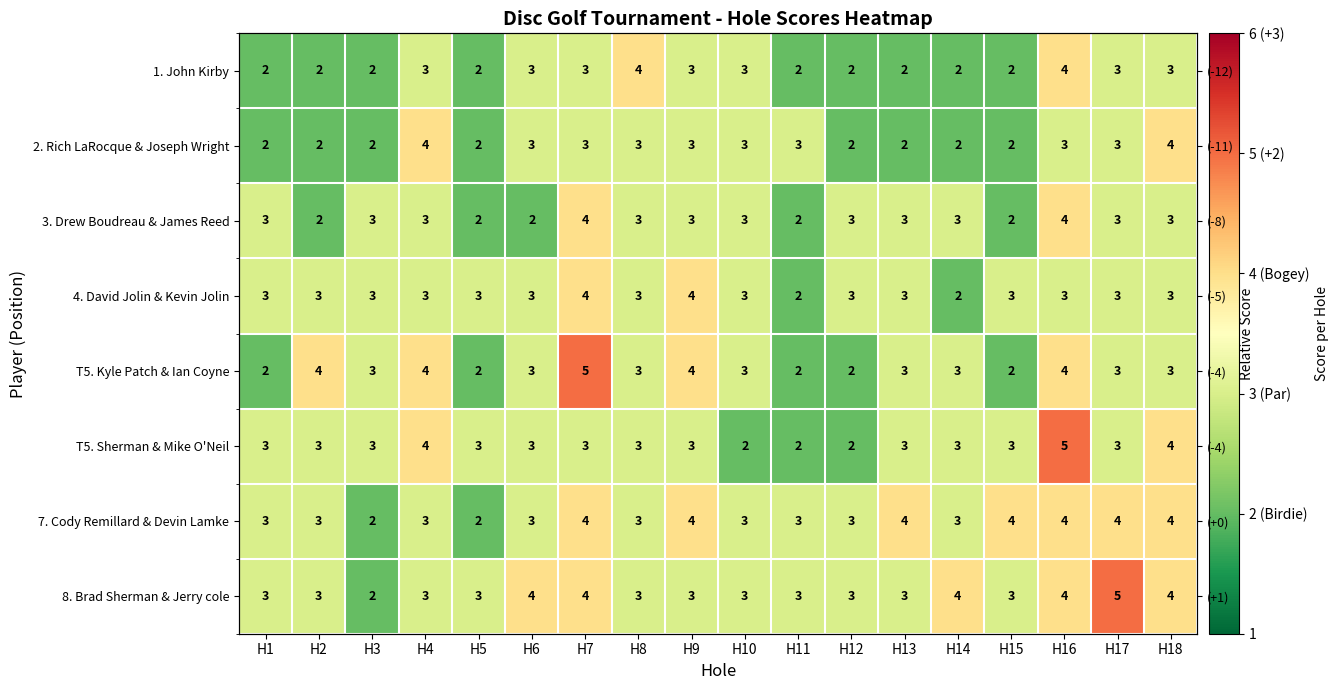

What is the maximum value shown in the chart?

5